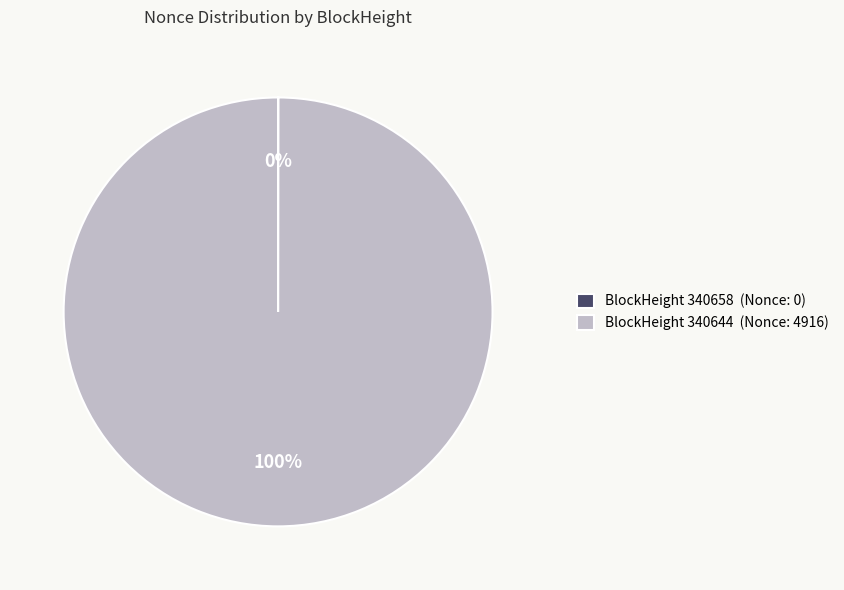

Is BlockHeight 340644 (Nonce: 4916) the majority of the pie?

Yes